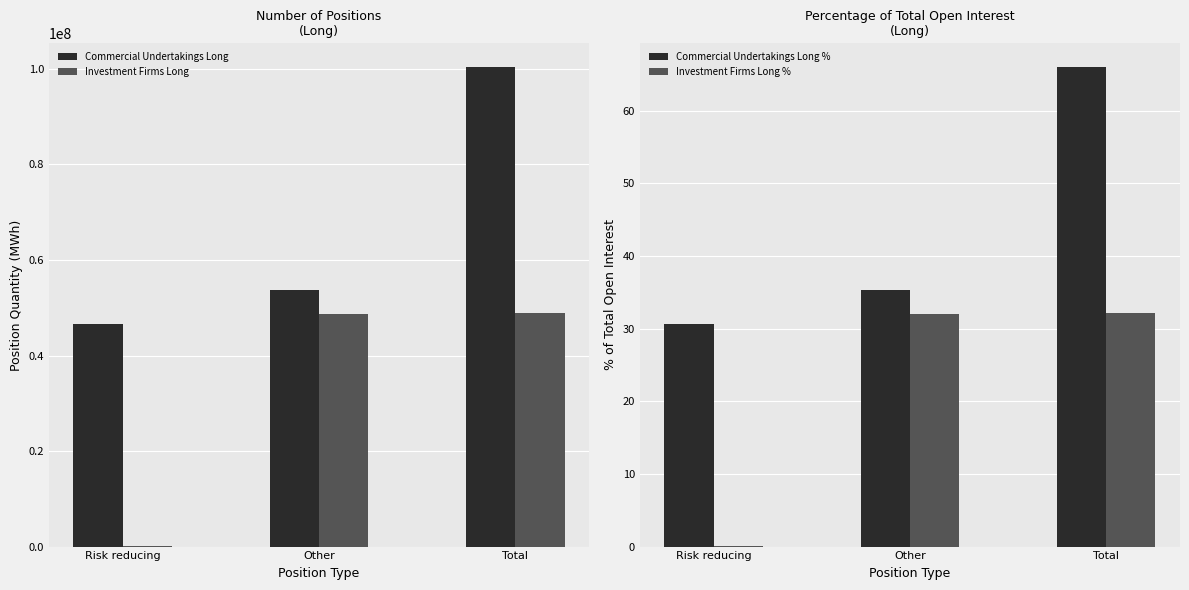

True or false: Investment Firms Long % has a value of 0.1 at Risk reducing.

True